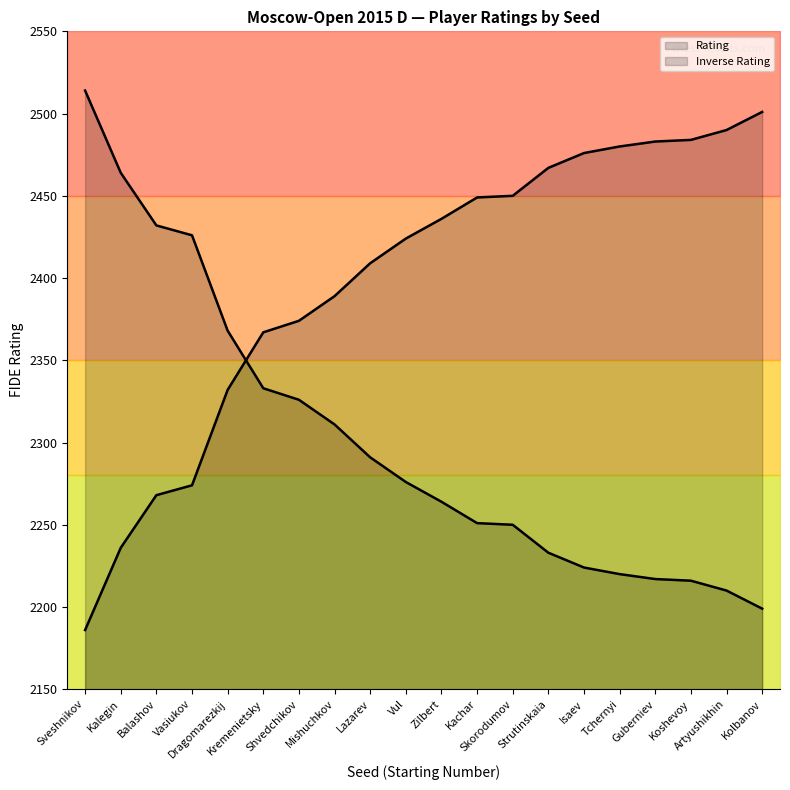

Reading right to left, what are all the values shown in this chart?

Kolbanov=2199	Artyushikhin=2210	Koshevoy=2216	Guberniev=2217	Tchernyi=2220	Isaev=2224	Strutinskaia=2233	Skorodumov=2250	Kachar=2251	Zilbert=2264	Vul=2276	Lazarev=2291	Mishuchkov=2311	Shvedchikov=2326	Kremenietsky=2333	Dragomarezkij=2368	Vasiukov=2426	Balashov=2432	Kalegin=2464	Sveshnikov=2514